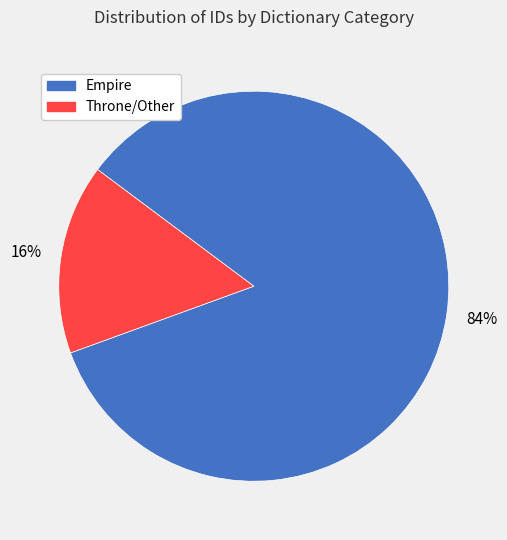

To the nearest percent, what is the average slice percentage?

50%